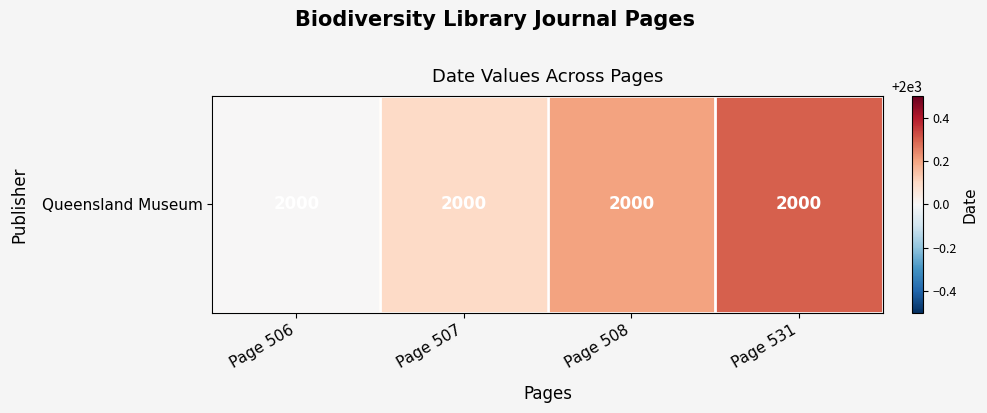

List the labels in order of value, smallest first.

Page 506, Page 507, Page 508, Page 531